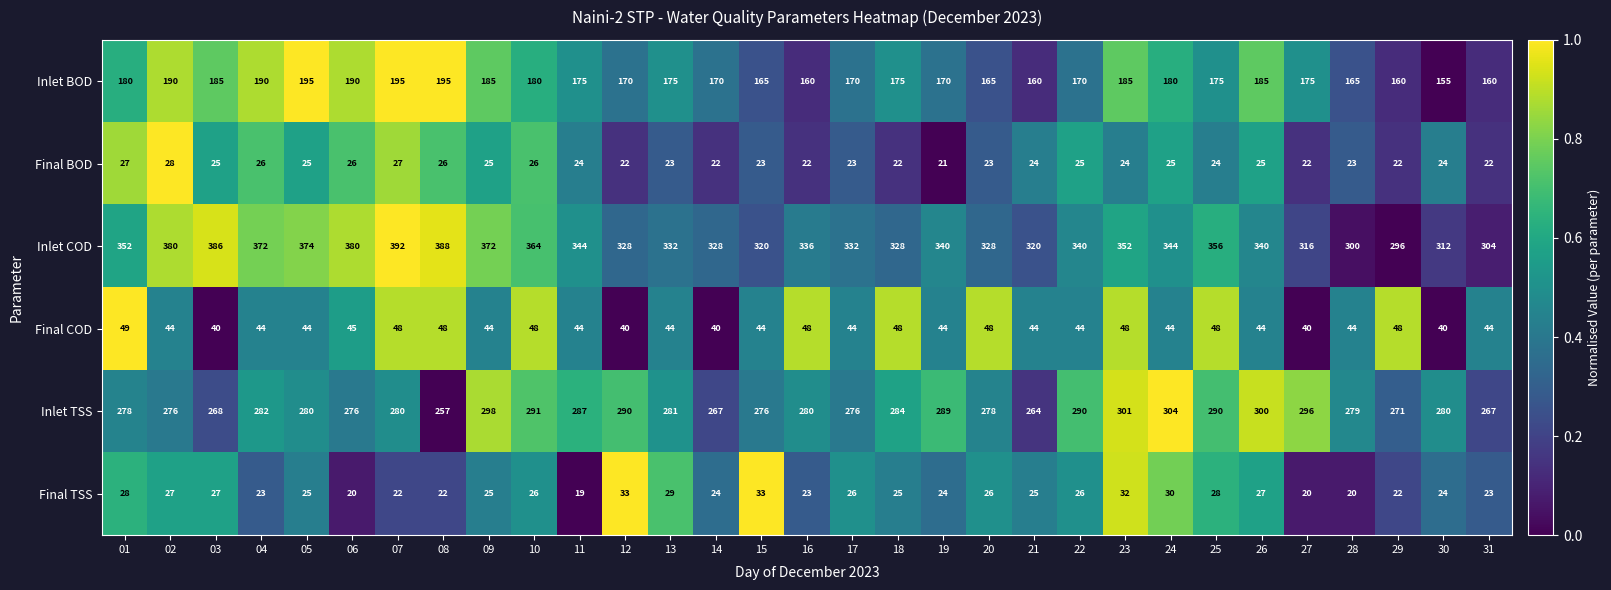

At which category does the chart reach its peak across all series?

07